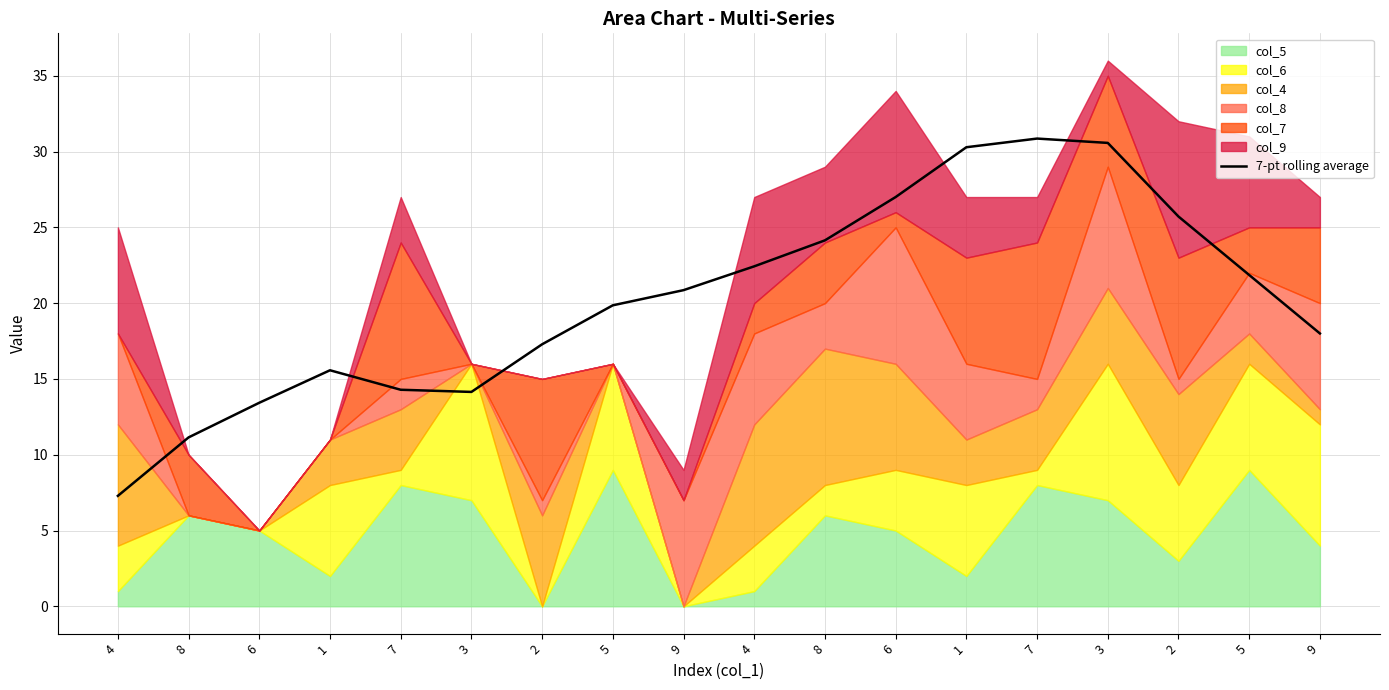

Reading left to right, extract all data points from this chart.

4=7.3	8=11.1	6=13.4	1=15.6	7=14.3	3=14.1	2=17.3	5=19.9	9=20.9	4=22.4	8=24.1	6=27.0	1=30.3	7=30.9	3=30.6	2=25.7	5=21.9	9=18.0